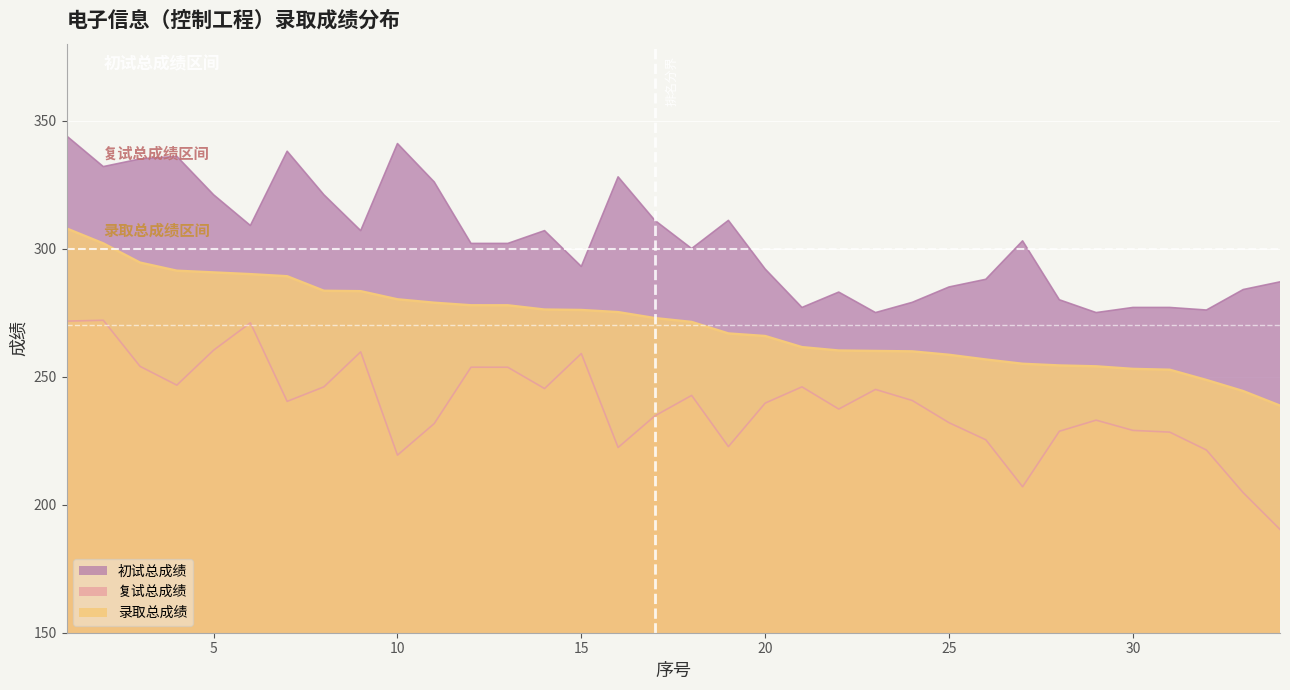

Reading left to right, transcribe all the data shown in this chart.

初试总成绩: 344.0	332.0	335.0	336.0	321.0	309.0	338.0	321.0	307.0	341.0	326.0	302.0	302.0	307.0	293.0	328.0	311.0	300.0	311.0	292.0	277.0	283.0	275.0	279.0	285.0	288.0	303.0	280.0	275.0	277.0	277.0	276.0	284.0	287.0
复试总成绩: 271.7	272.0	254.0	246.7	260.3	271.0	240.3	246.0	259.7	219.3	231.7	253.7	253.7	245.3	259.0	222.3	234.7	242.7	222.7	239.7	246.0	237.3	245.0	240.7	232.0	225.3	207.0	228.7	233.0	229.0	228.3	221.3	204.7	190.3
录取总成绩: 307.8	302.0	294.5	291.3	290.7	290.0	289.2	283.5	283.3	280.2	278.8	277.8	277.8	276.2	276.0	275.2	272.8	271.3	266.8	265.8	261.5	260.2	260.0	259.8	258.5	256.7	255.0	254.3	254.0	253.0	252.7	248.7	244.3	238.7